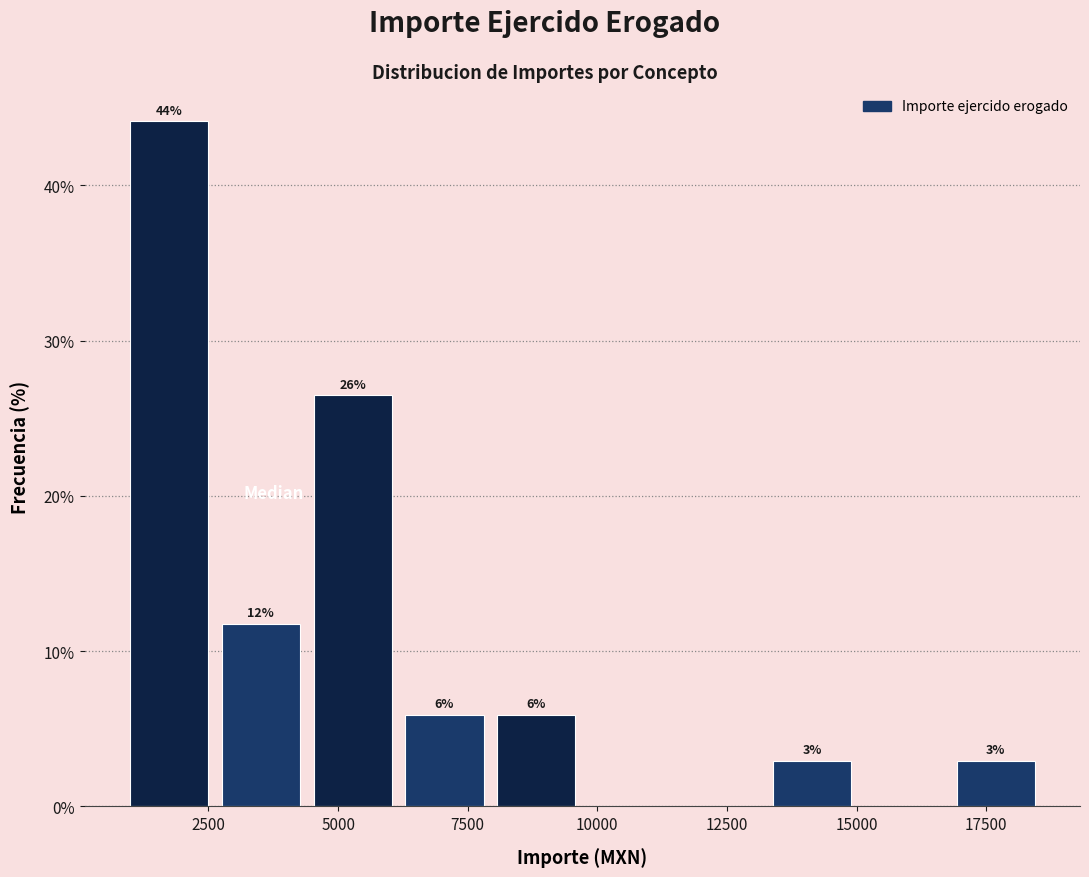

Read against the x-axis, roughly where is the centre of the tallest bar?

1500